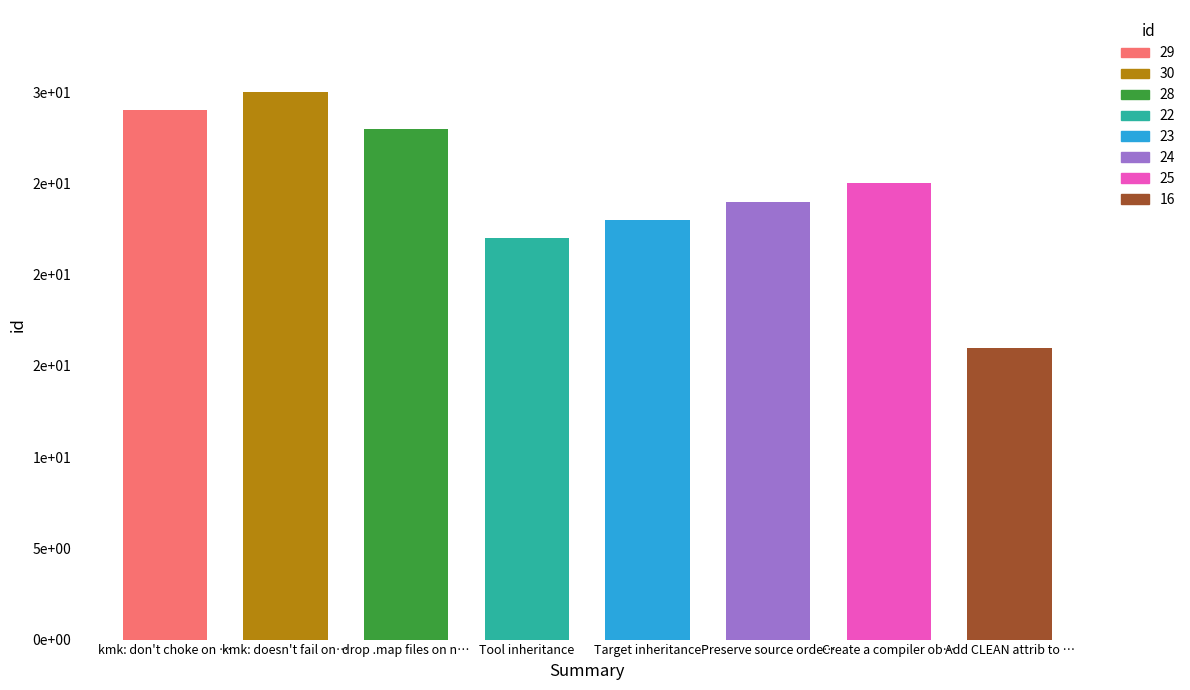

List the labels in order of value, smallest first.

Add CLEAN attrib to all target, Tool inheritance, Target inheritance, Preserve source order, Create a compiler object cache, drop .map files on non os/2, kmk: don't choke on driveletters, kmk: doesn't fail on CreateProcess